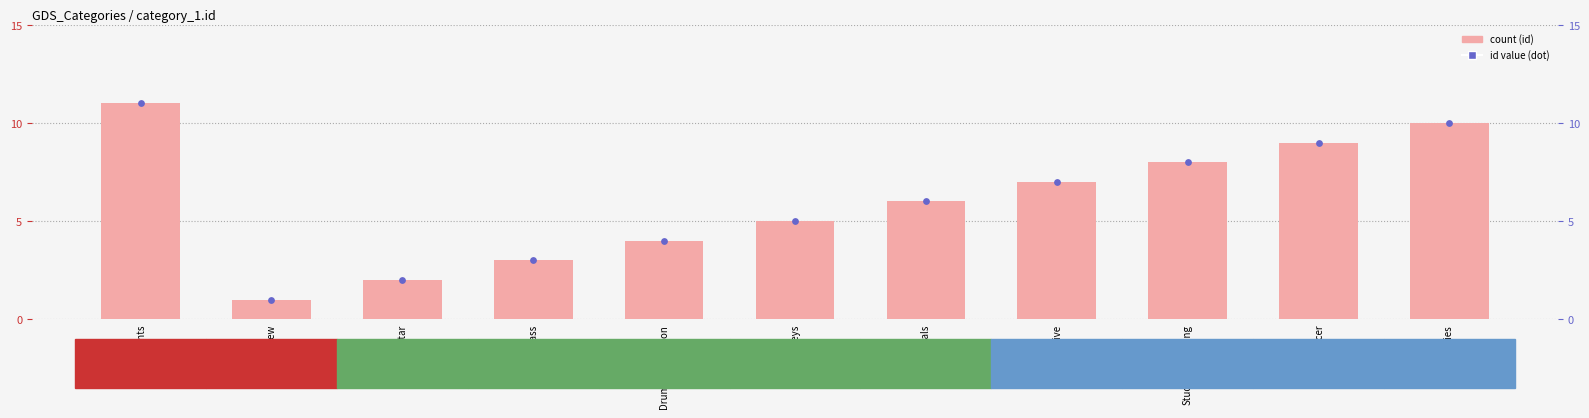

Is the value of category_1.id at Accessories greater than the value of id (dot) at Guitar?

Yes